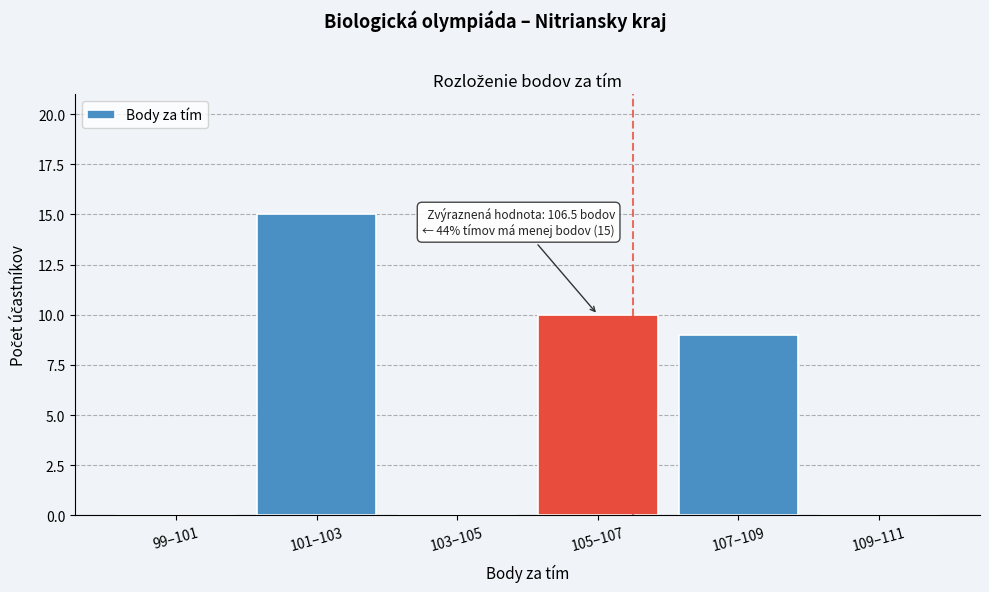

Reading right to left, list all the values displayed in this chart.

109–111=0	107–109=9	105–107=10	103–105=0	101–103=15	99–101=0